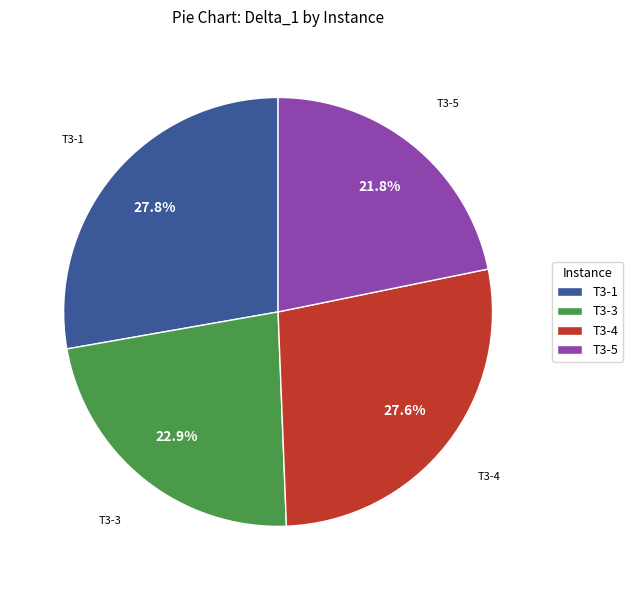

What is the smallest slice in the pie chart?

T3-5